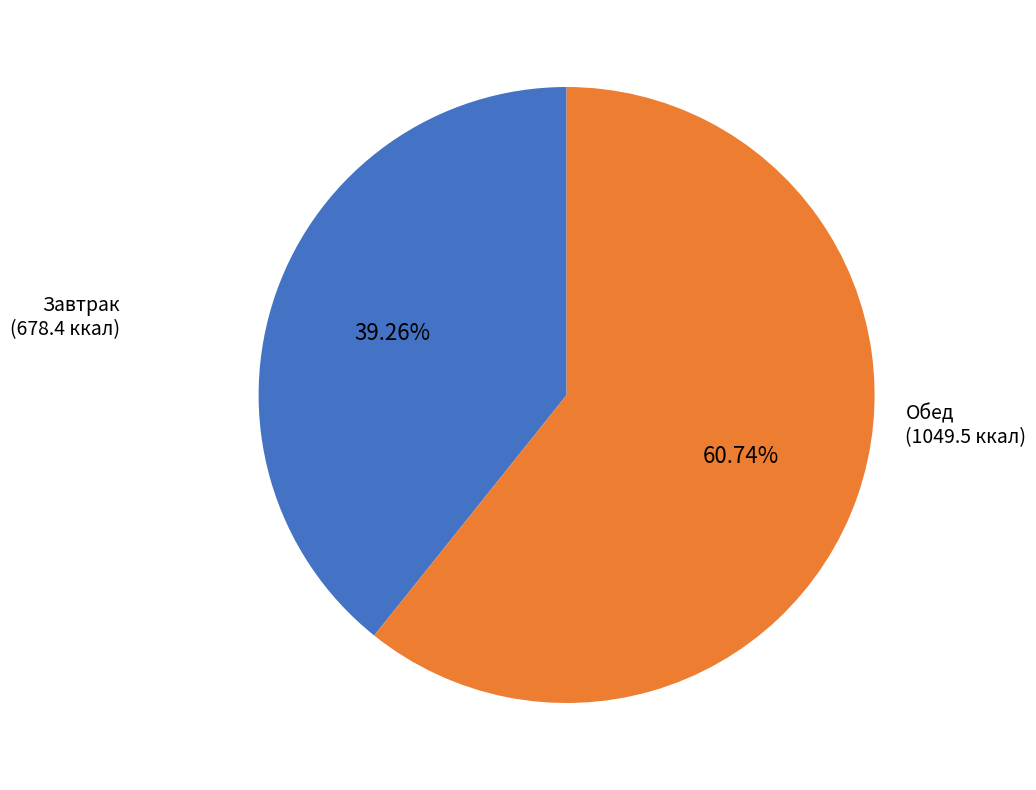

Count the number of slices in the pie.

2